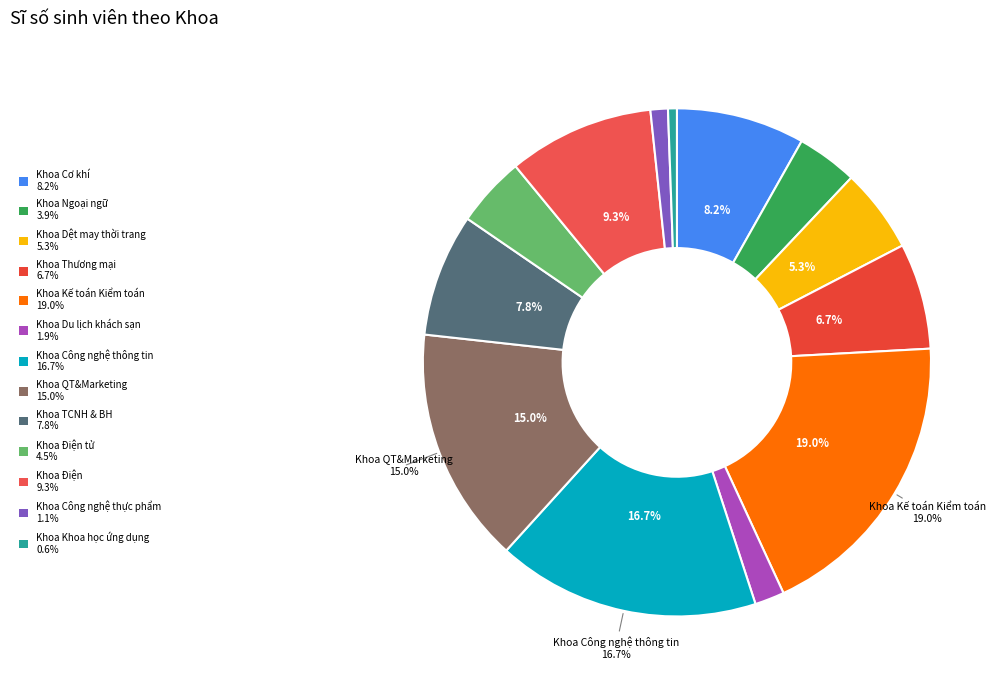

How many segments does this pie chart have?

13